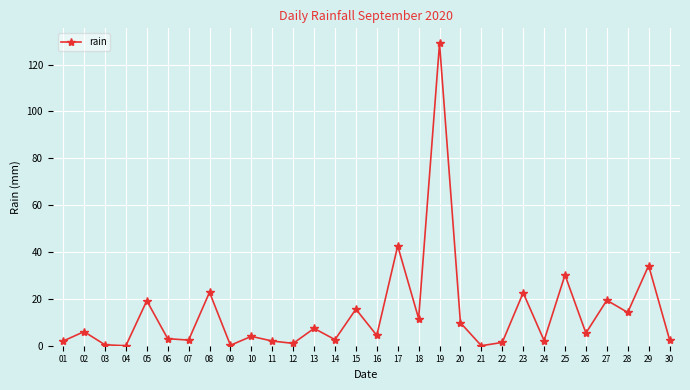

How many distinct data groups are displayed?

1